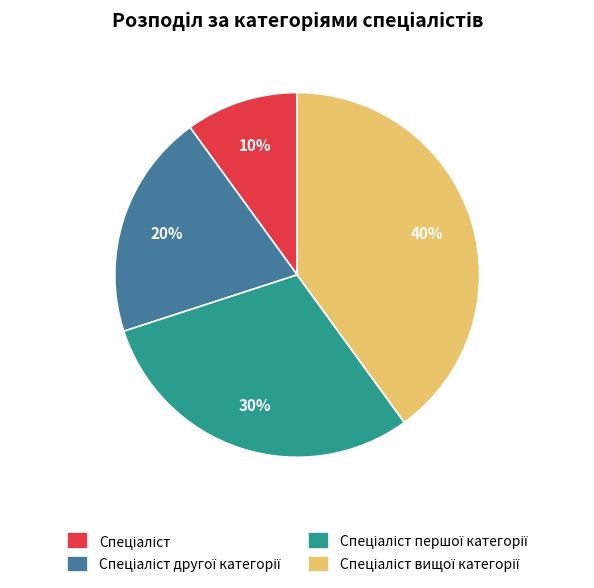

How many slices are in this pie chart?

4